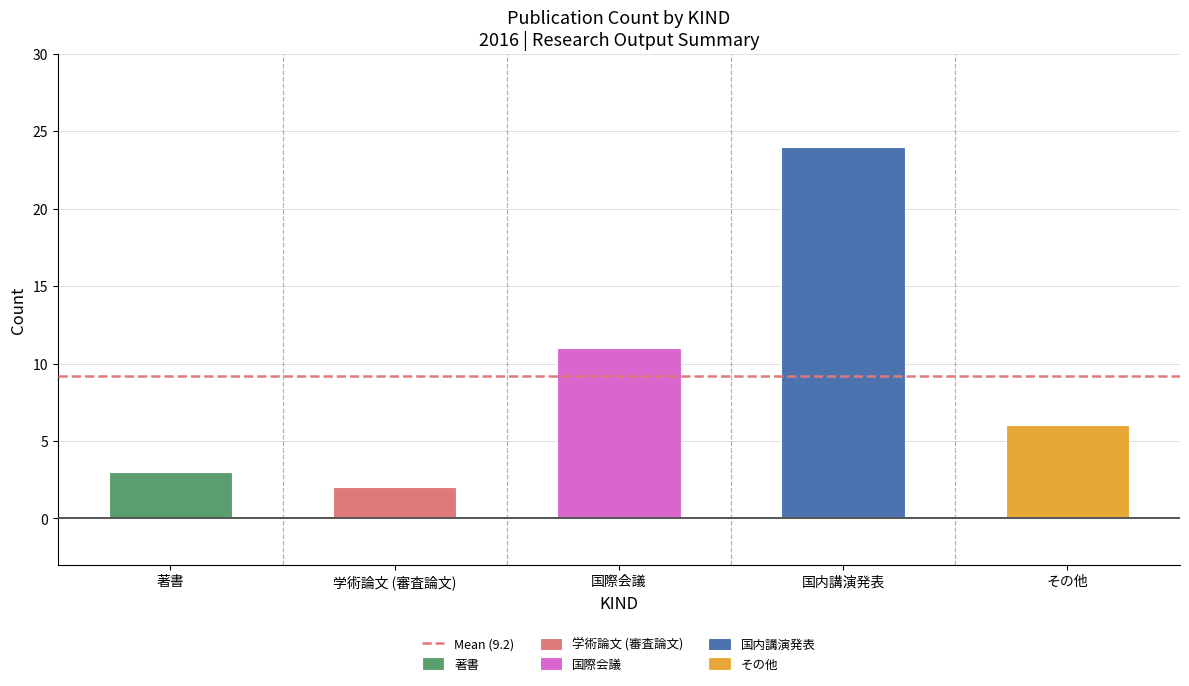

Is it true that 学術論文 (審査論文) equals -1 at 学術論文 (審査論文)?

False